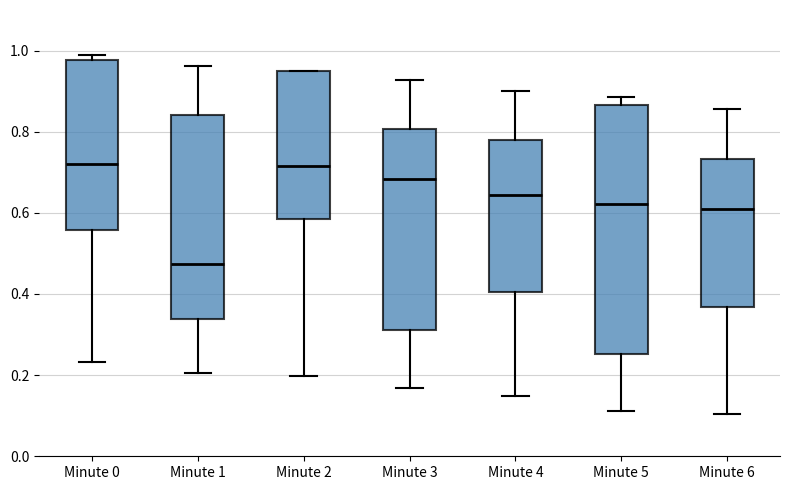

Reading left to right, transcribe this box plot: for each box, give where its median line is, the range the box spans, and where its two whiskers end, as read against the y-axis. The values are not printed on the chart, so give them approximately, as read against the axis.

Minute 0: median 0.72, box 0.56 to 0.98, whiskers 0.24 to 0.98 (just above the box's upper edge)
Minute 1: median 0.48, box 0.34 to 0.84, whiskers 0.20 to 0.96
Minute 2: median 0.72, box 0.58 to 0.94, whiskers 0.20 to 0.94
Minute 3: median 0.68, box 0.32 to 0.80, whiskers 0.16 to 0.92
Minute 4: median 0.64, box 0.40 to 0.78, whiskers 0.14 to 0.90
Minute 5: median 0.62, box 0.26 to 0.86, whiskers 0.12 to 0.88
Minute 6: median 0.62, box 0.36 to 0.74, whiskers 0.10 to 0.86